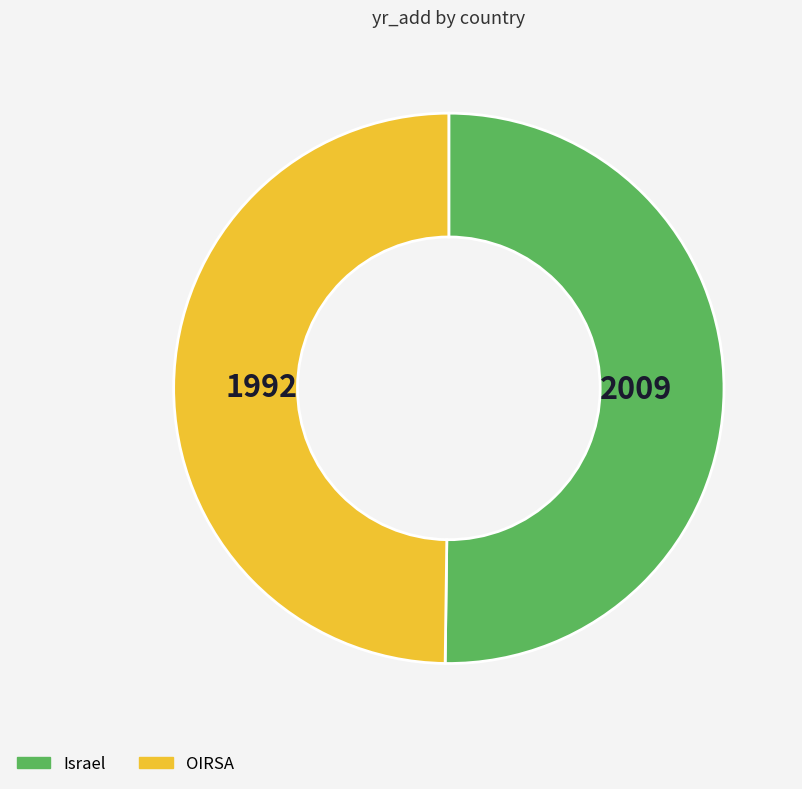

How many slices are in this pie chart?

2